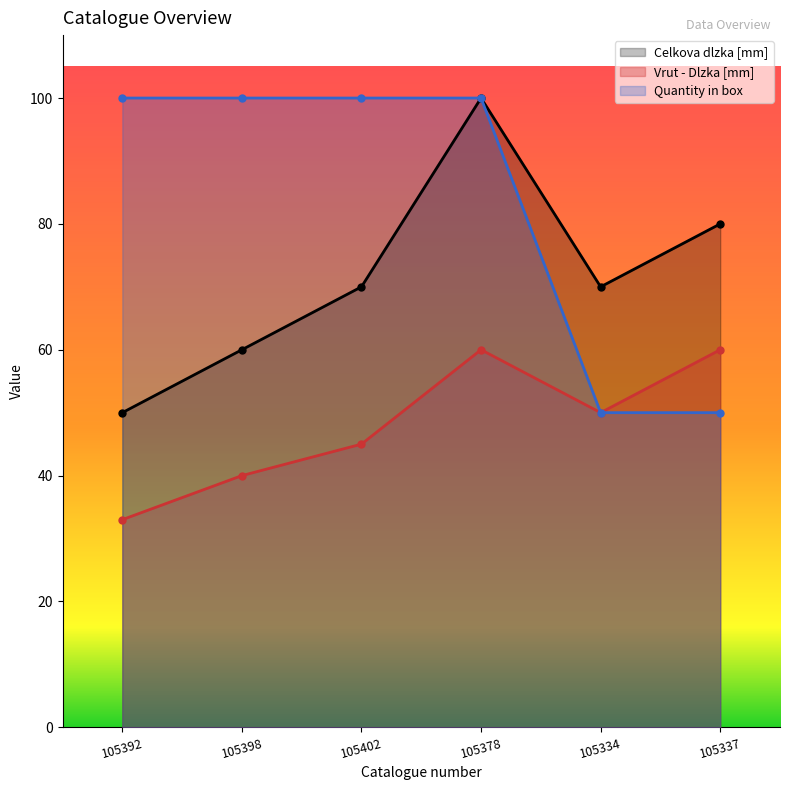

Which category has the highest value across all series?

105378